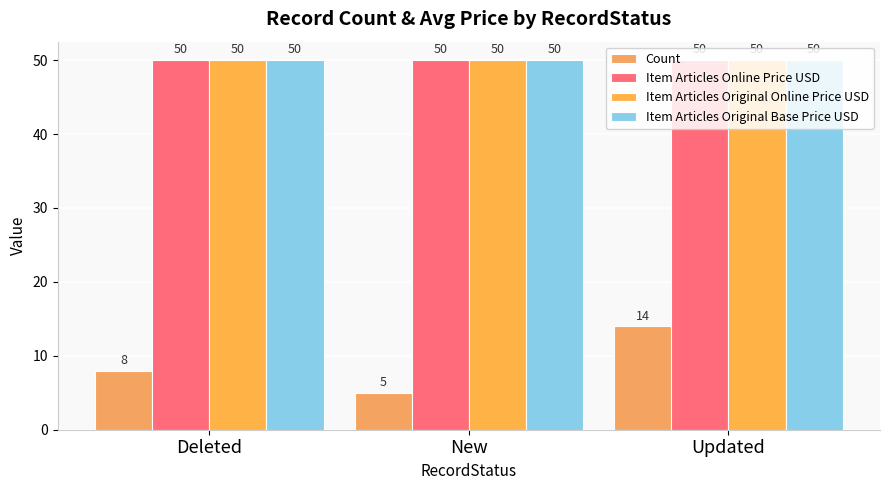

What are all the series names shown in the legend?

Count, Item Articles Online Price USD, Item Articles Original Online Price USD, Item Articles Original Base Price USD